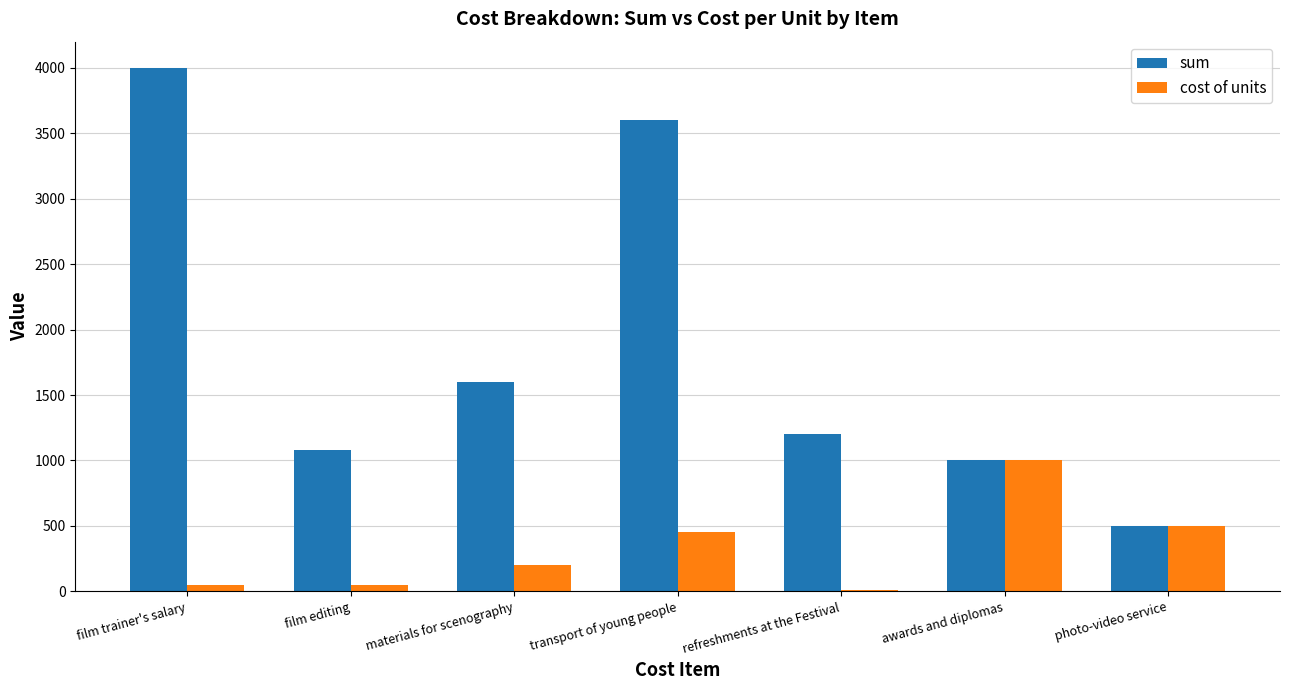

Which series has the largest range (max minus min)?

sum